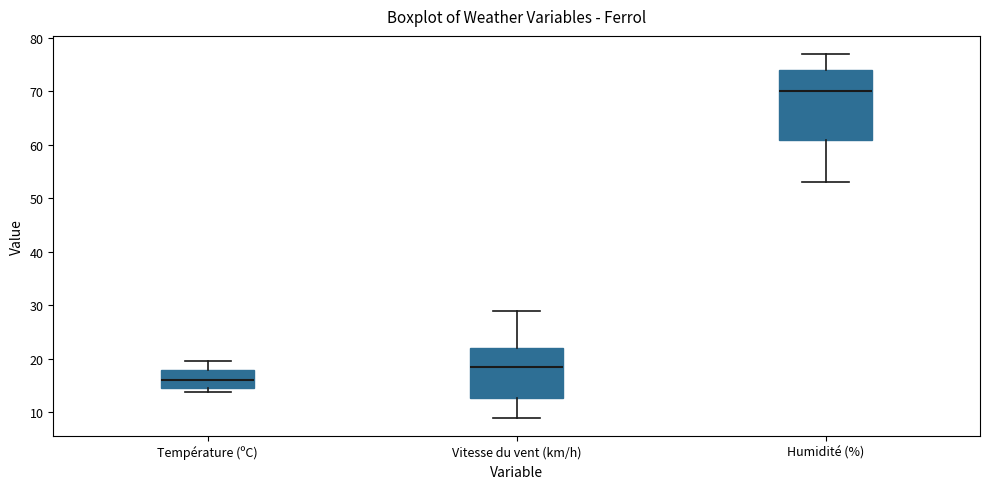

Where does the median line of the box for Humidité (%) sit on the y-axis? The values are not printed on the chart, so give them approximately, as read against the axis.

70